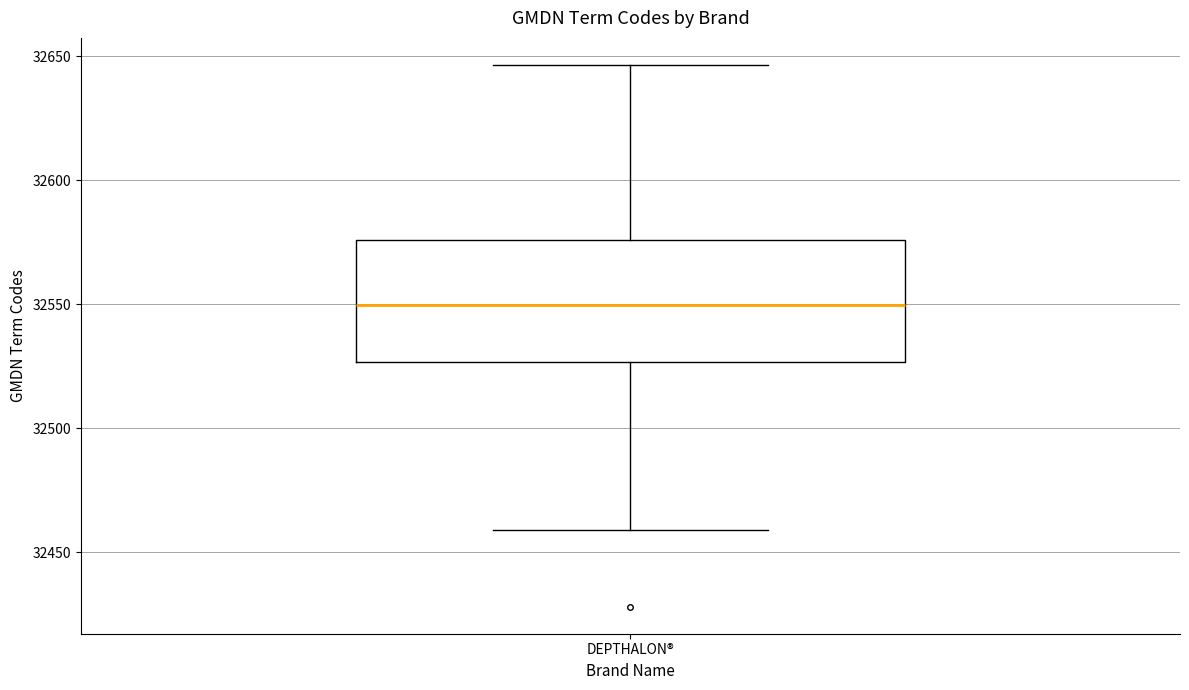

Read this box plot against the y-axis: the position of the median line, the range covered by the box, and the ends of both whiskers. The values are not printed on the chart, so give them approximately, as read against the axis.

median 32550, box 32525 to 32575, whiskers 32460 to 32645